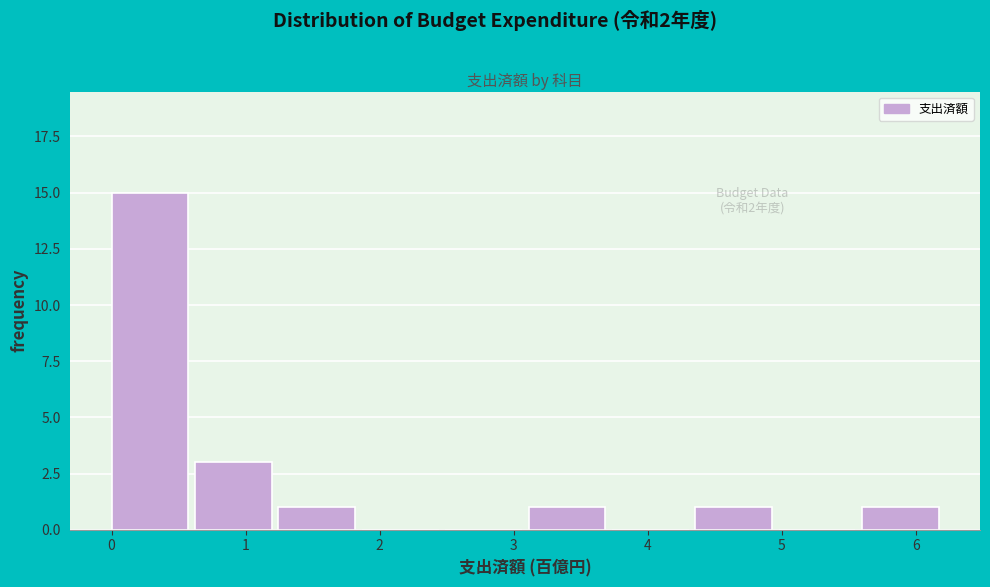

Which range on the x-axis has the tallest bar?

0.0 to 0.6